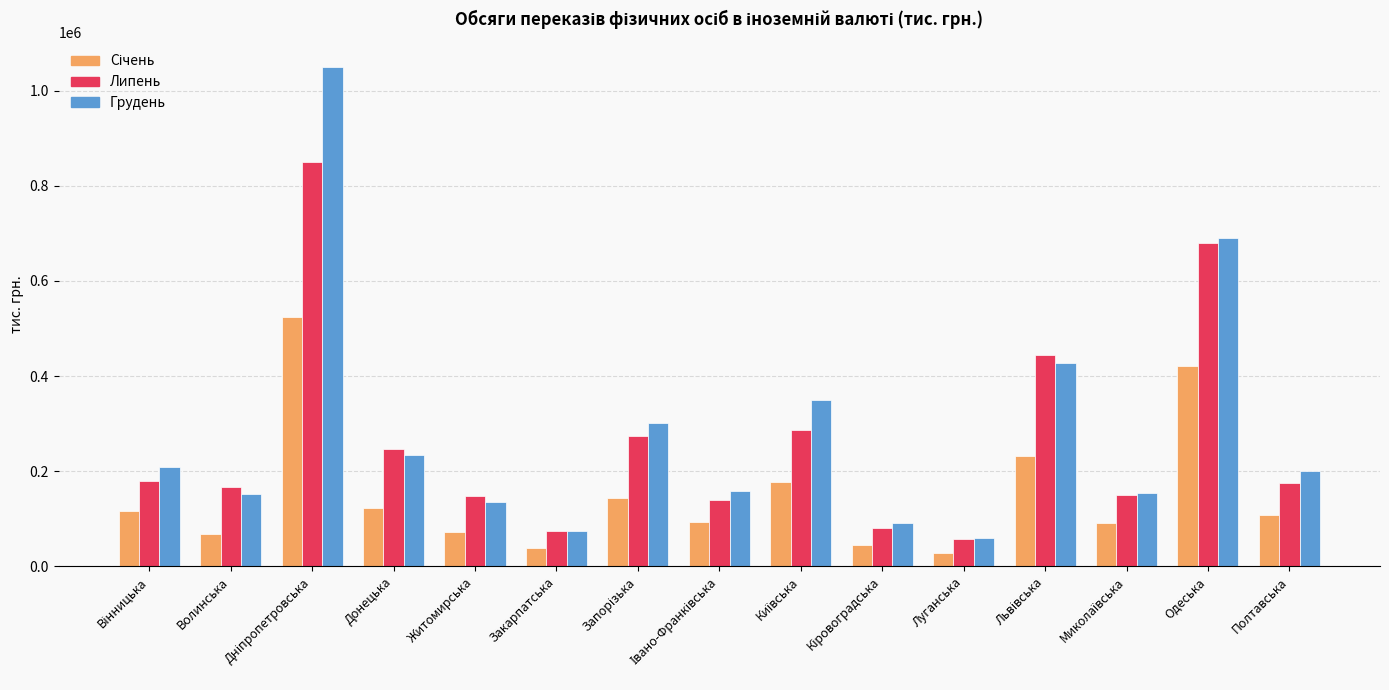

What is the approximate value of Липень at Луганська?

56833.9